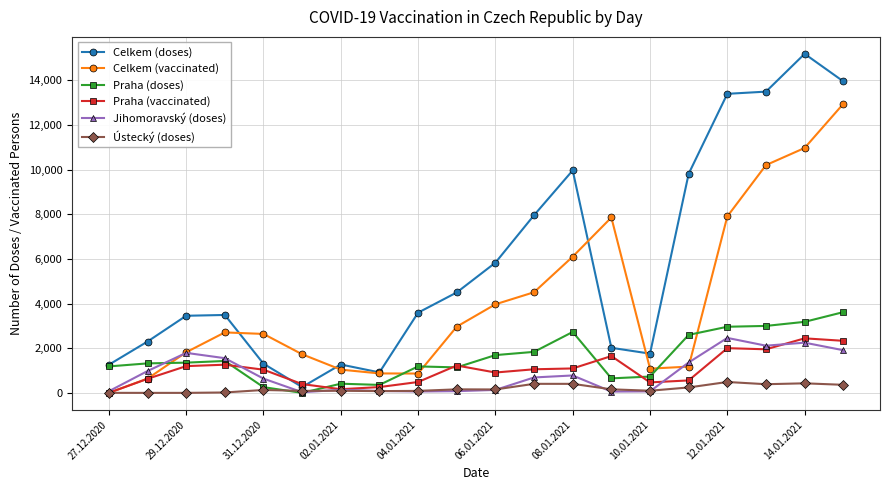

What are all the series names shown in the legend?

Celkem (doses), Celkem (vaccinated), Praha (doses), Praha (vaccinated), Jihomoravský (doses), Ústecký (doses)